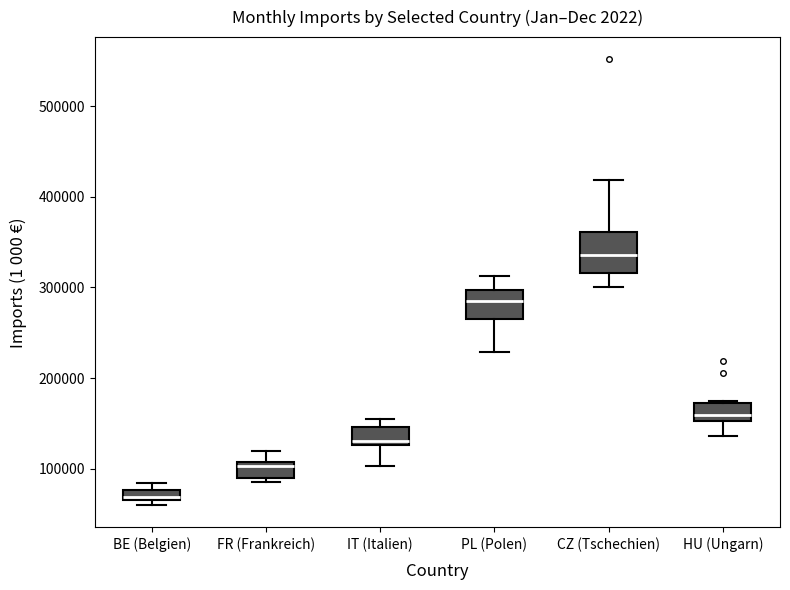

Where does the median line of the box for HU (Ungarn) sit on the y-axis? The values are not printed on the chart, so give them approximately, as read against the axis.

160000